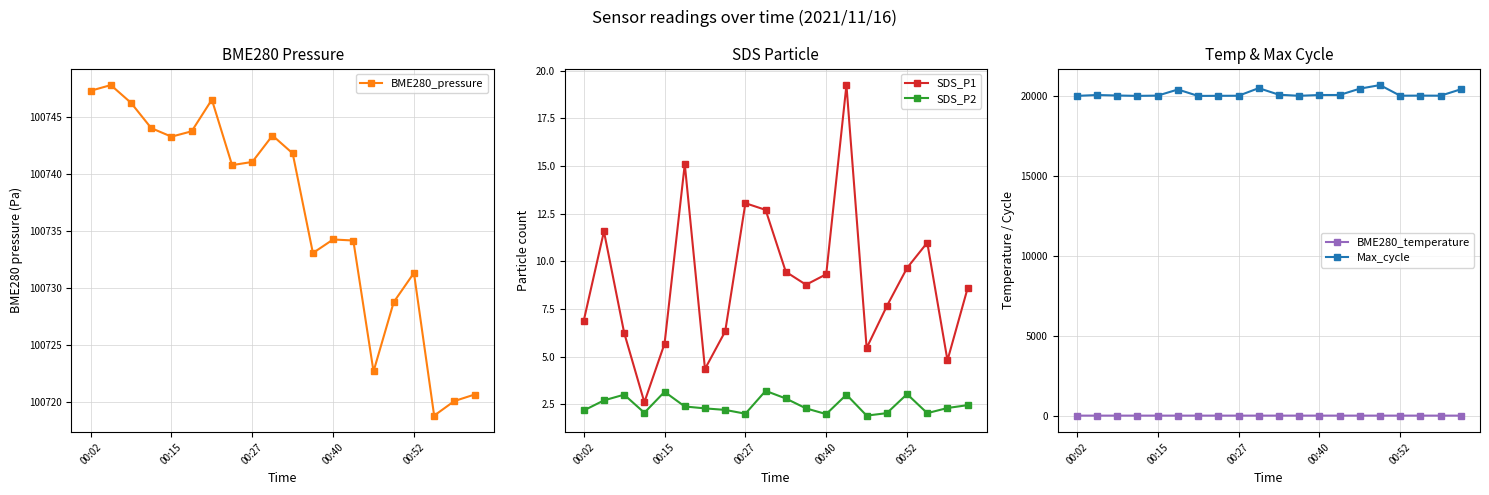

The value of BME280_temperature at 18 is 13.3. True or false?

True